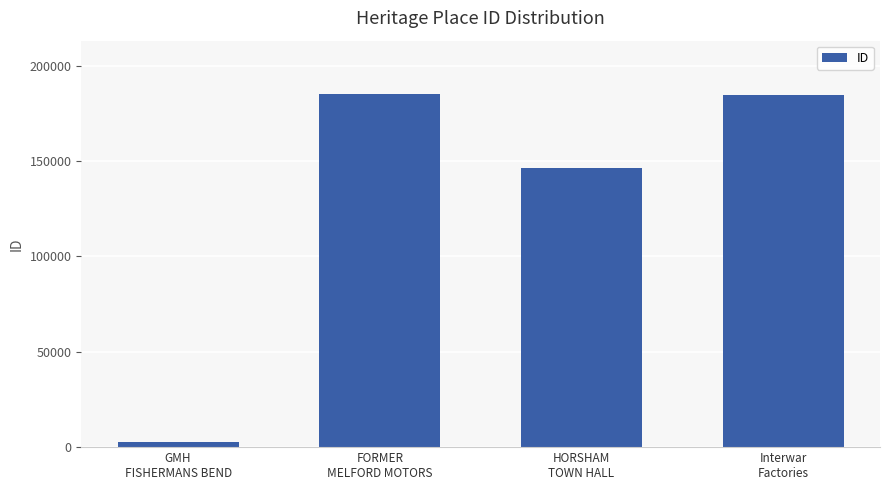

What is the difference between the second highest and second lowest values?

38329